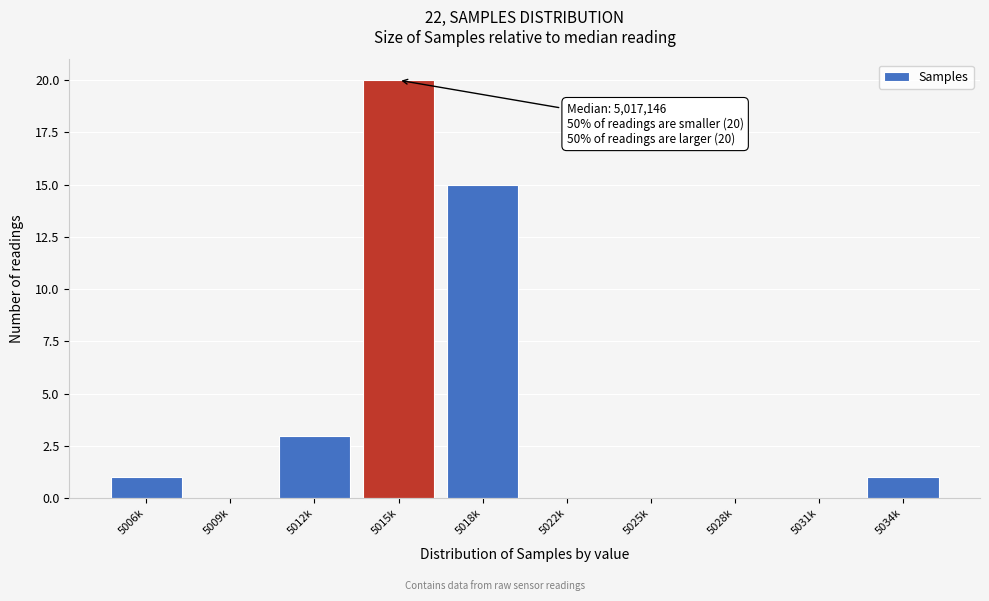

Reading right to left, what are all the values shown in this chart?

5034k=1	5031k=0	5028k=0	5025k=0	5022k=0	5018k=15	5015k=20	5012k=3	5009k=0	5006k=1